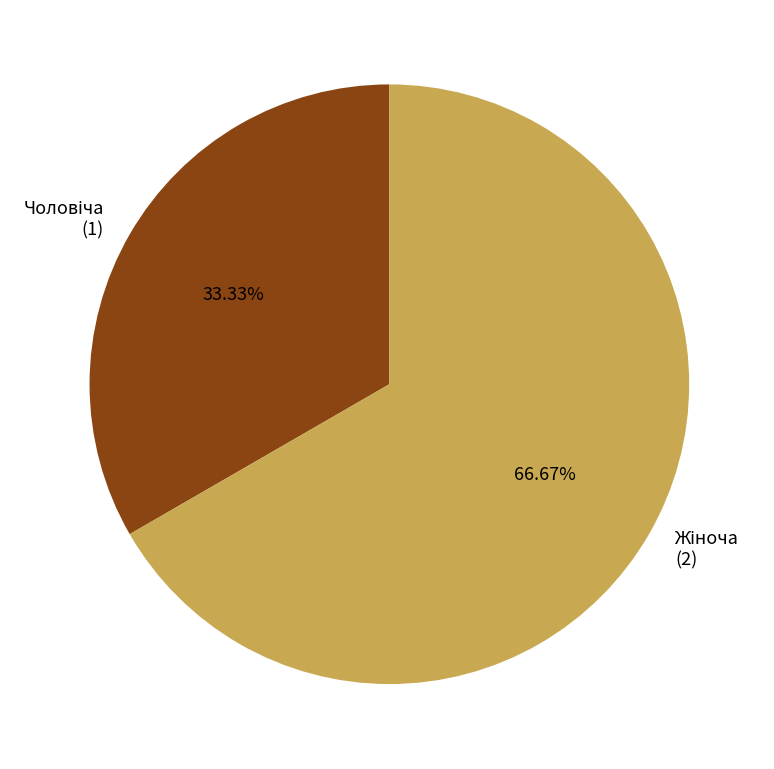

Count the number of slices in the pie.

2